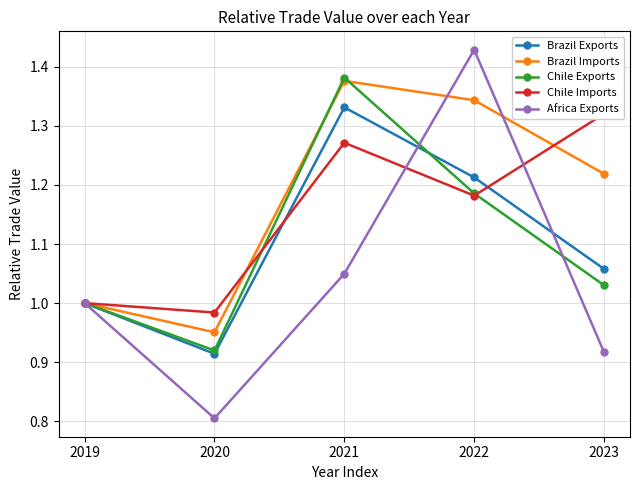

What is the value of the Chile Imports point at the 5th from the left?

1.3